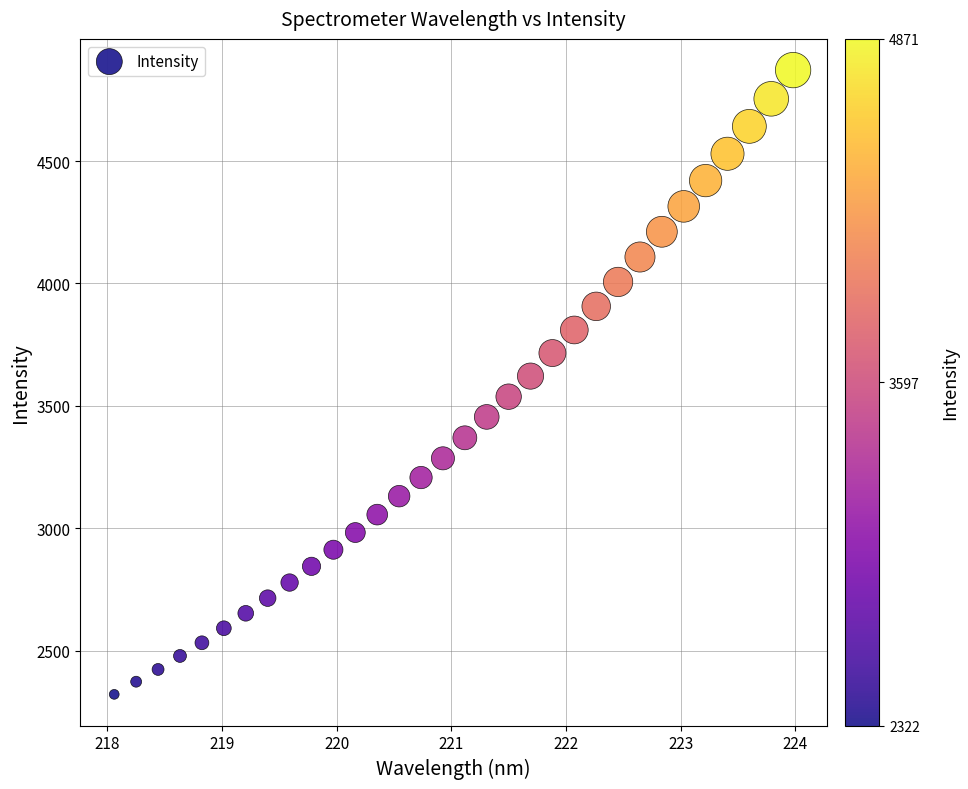

What is the range of X values (max minus min)?

5.9